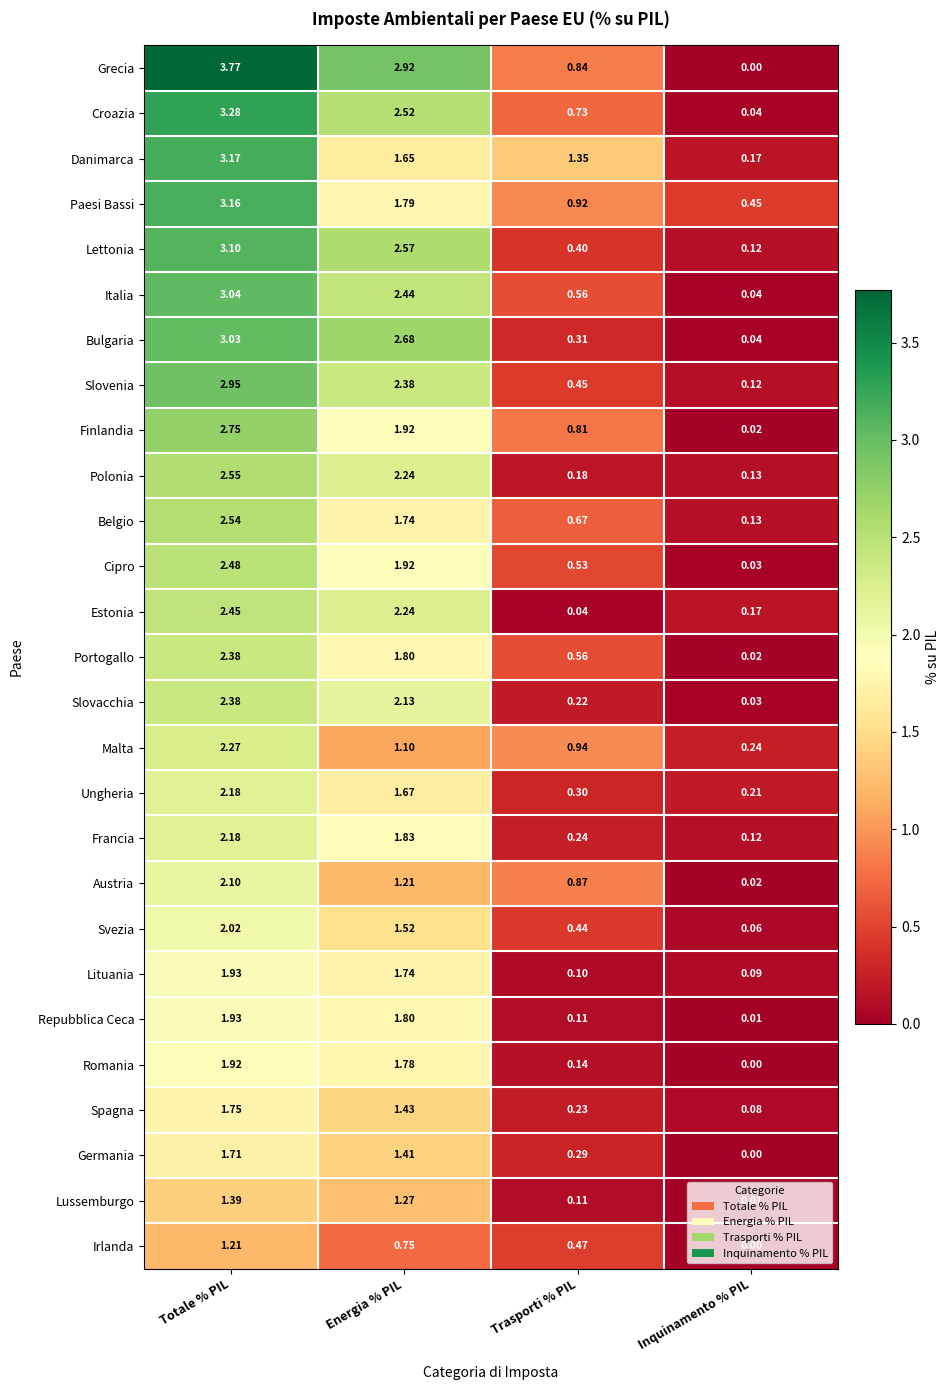

List the labels in order of Belgio value, largest first.

Totale % PIL, Energia % PIL, Trasporti % PIL, Inquinamento % PIL